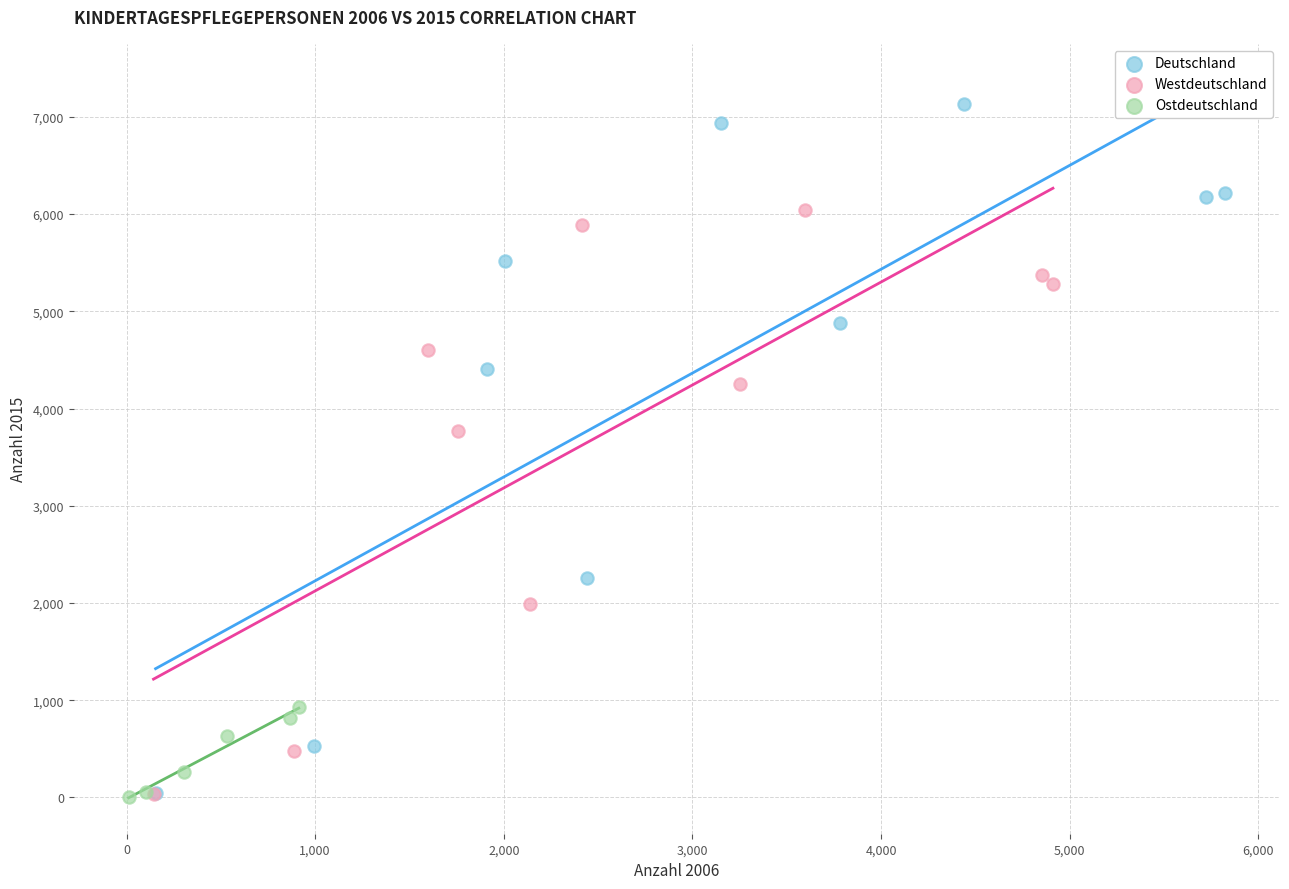

Which series has the largest Y range (max minus min)?

Deutschland